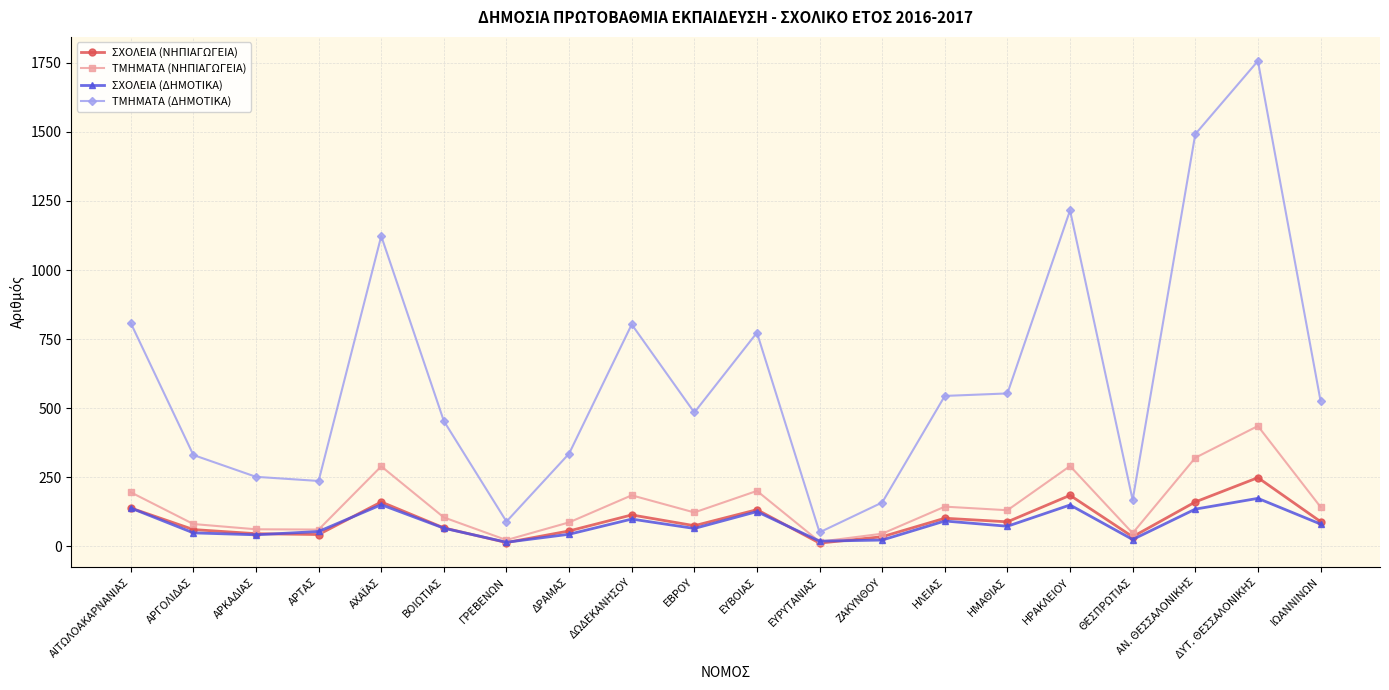

What is the maximum value for ΤΜΗΜΑΤΑ (ΔΗΜΟΤΙΚΑ)?

1757